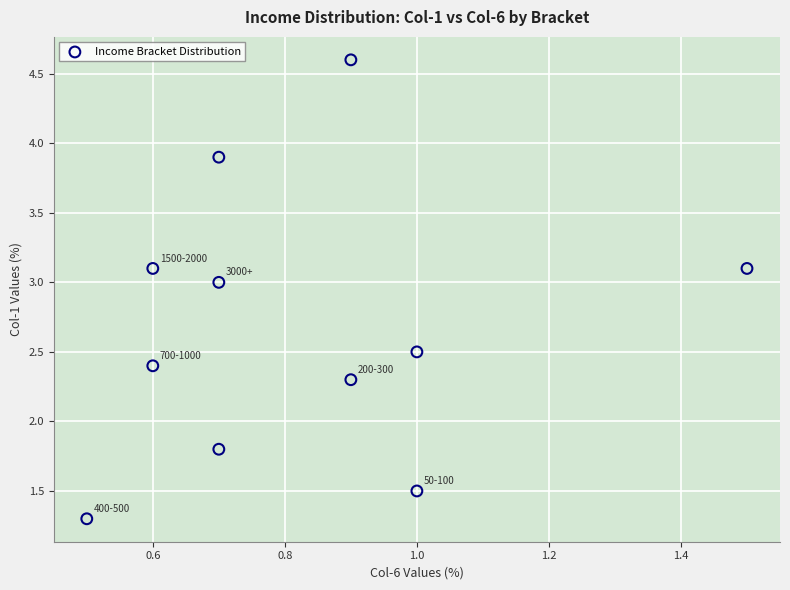

What Y value in the scatter plot is closest to 2?

1.8